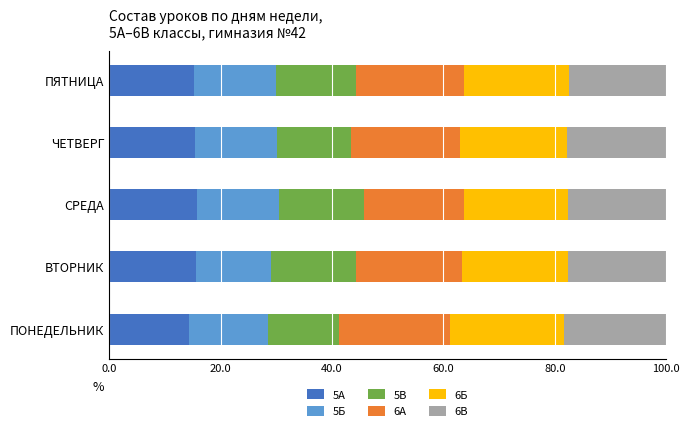

Is it true that 5А equals 8.7 at ПОНЕДЕЛЬНИК?

False